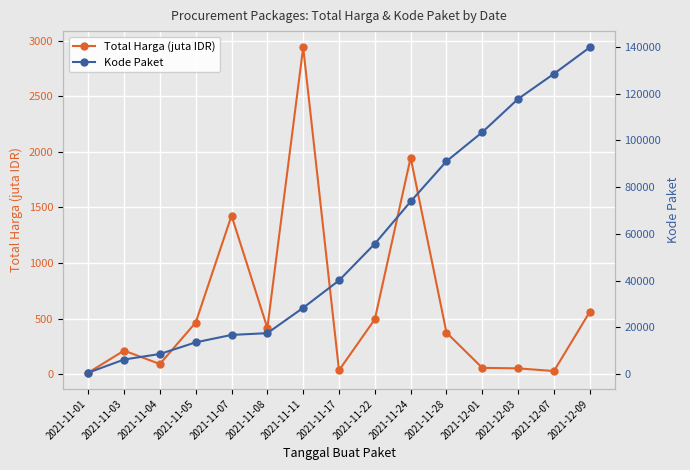

What is the average value of the Kode Paket series?

56180.9